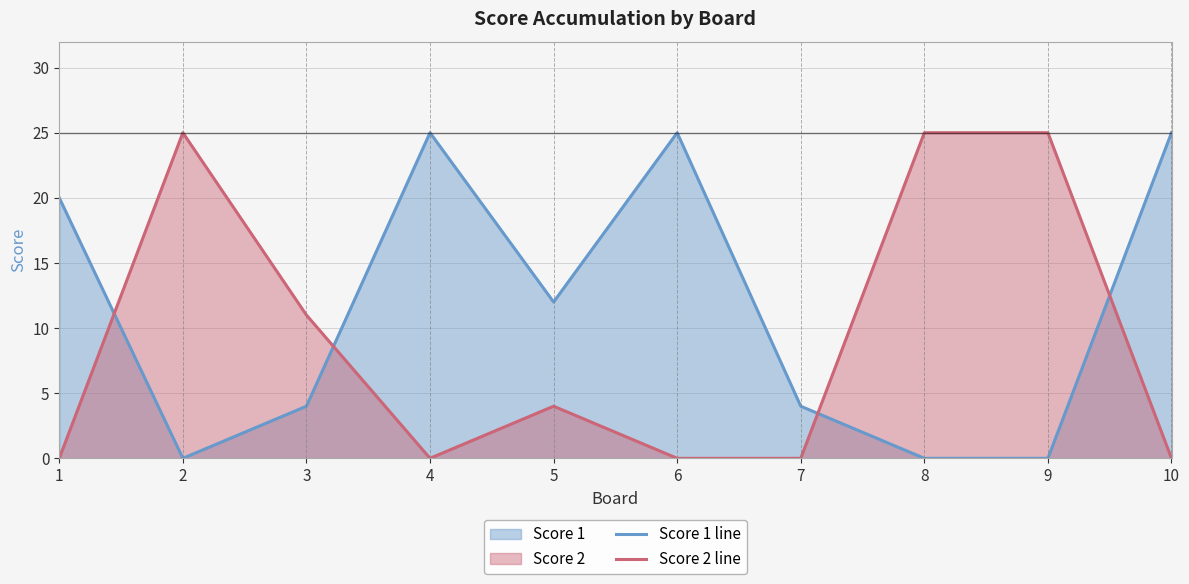

At which category does the chart reach its minimum across all series?

2